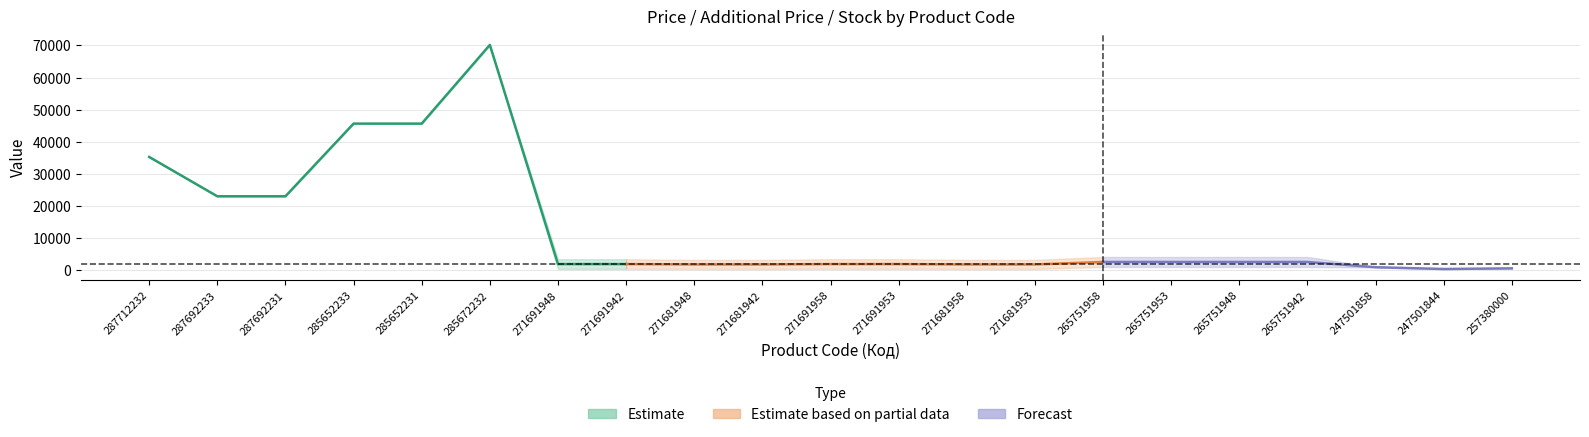

At how many categories does at least one series exceed 39544?

3